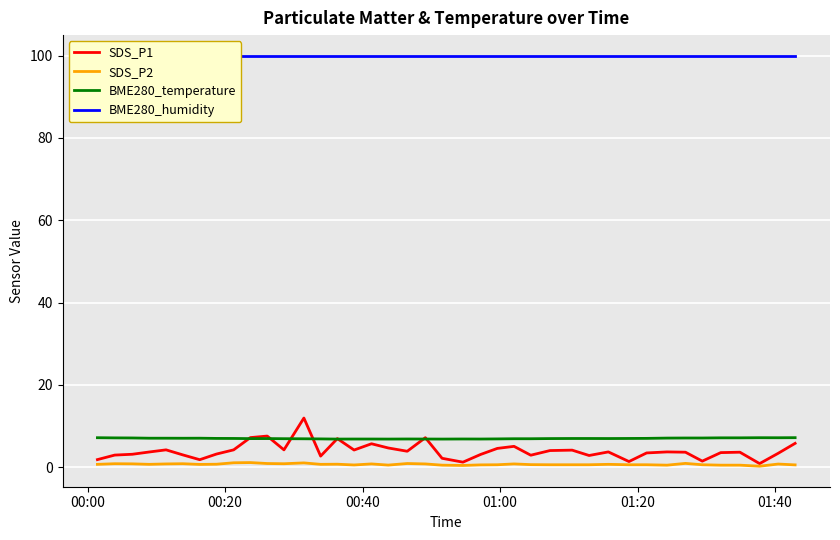

Reading left to right, what are all the values shown in this chart?

SDS_P1: 1.9	3.0	3.1	3.7	4.2	3.0	1.8	3.2	4.2	7.2	7.6	4.2	11.9	2.7	7.0	4.2	5.7	4.7	3.9	7.2	2.2	1.2	3.1	4.6	5.1	2.9	4.0	4.2	2.9	3.7	1.4	3.5	3.7	3.6	1.5	3.5	3.6	0.9	3.4	5.8
SDS_P2: 0.7	0.8	0.8	0.7	0.8	0.8	0.7	0.7	1.1	1.1	0.9	0.8	1.1	0.7	0.7	0.6	0.8	0.5	0.9	0.8	0.5	0.4	0.6	0.6	0.8	0.6	0.6	0.6	0.6	0.7	0.6	0.6	0.5	0.9	0.6	0.5	0.5	0.2	0.8	0.6
BME280_temperature: 7.2	7.1	7.1	7.0	7.0	7.0	7.0	7.0	7.0	7.0	7.0	6.9	6.9	6.9	6.8	6.8	6.8	6.8	6.9	6.8	6.8	6.9	6.8	6.9	6.9	6.9	7.0	7.0	7.0	7.0	7.0	7.0	7.1	7.1	7.1	7.1	7.1	7.2	7.2	7.2
BME280_humidity: 100.0	100.0	100.0	100.0	100.0	100.0	100.0	100.0	100.0	100.0	100.0	100.0	100.0	100.0	100.0	100.0	100.0	100.0	100.0	100.0	100.0	100.0	100.0	100.0	100.0	100.0	100.0	100.0	100.0	100.0	100.0	100.0	100.0	100.0	100.0	100.0	100.0	100.0	100.0	100.0